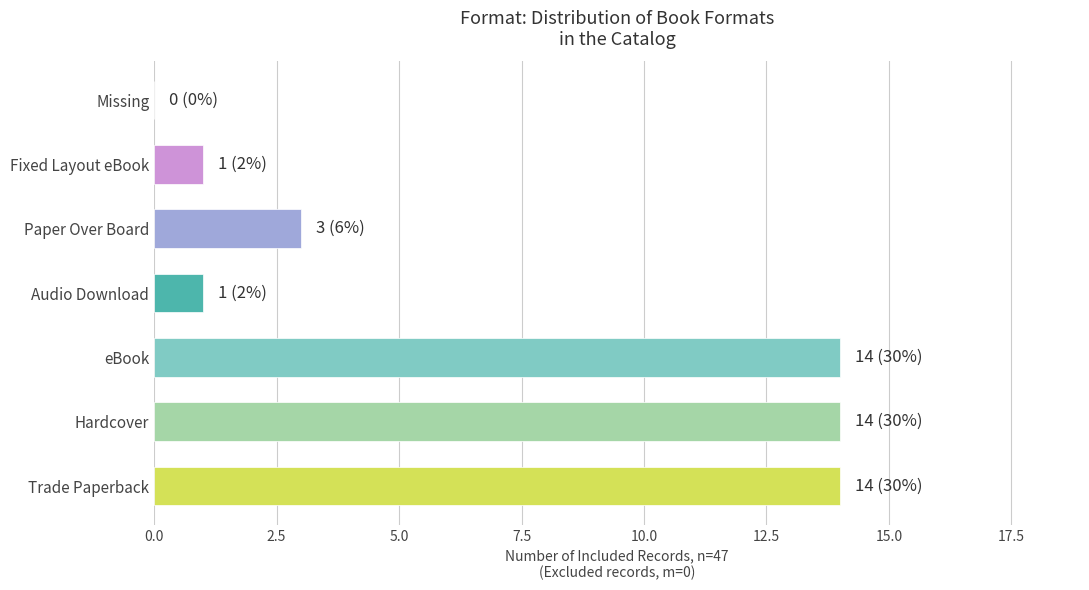

What is the sum of all values?

47